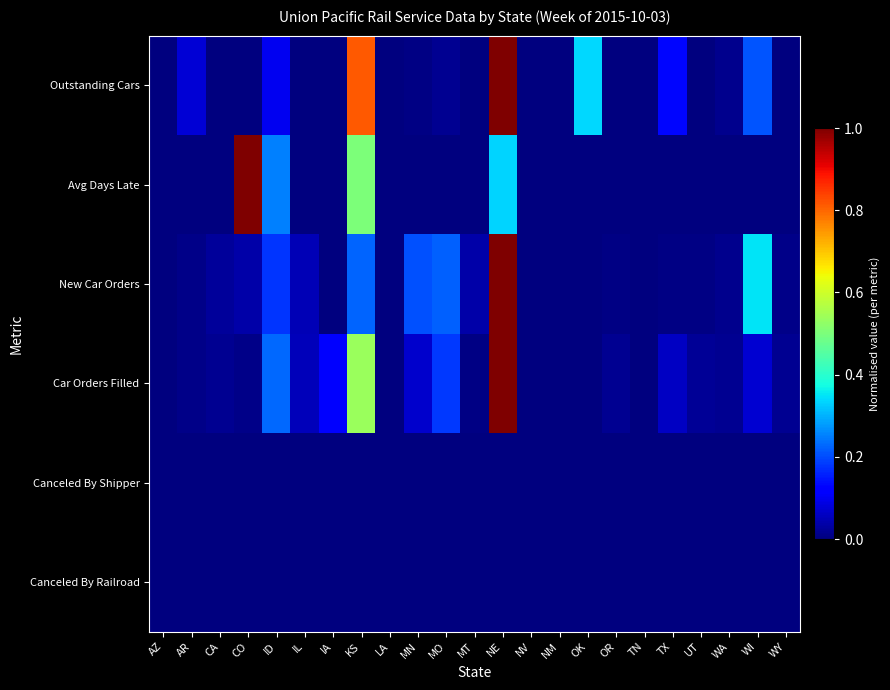

Between NE and IA, which is larger?

NE